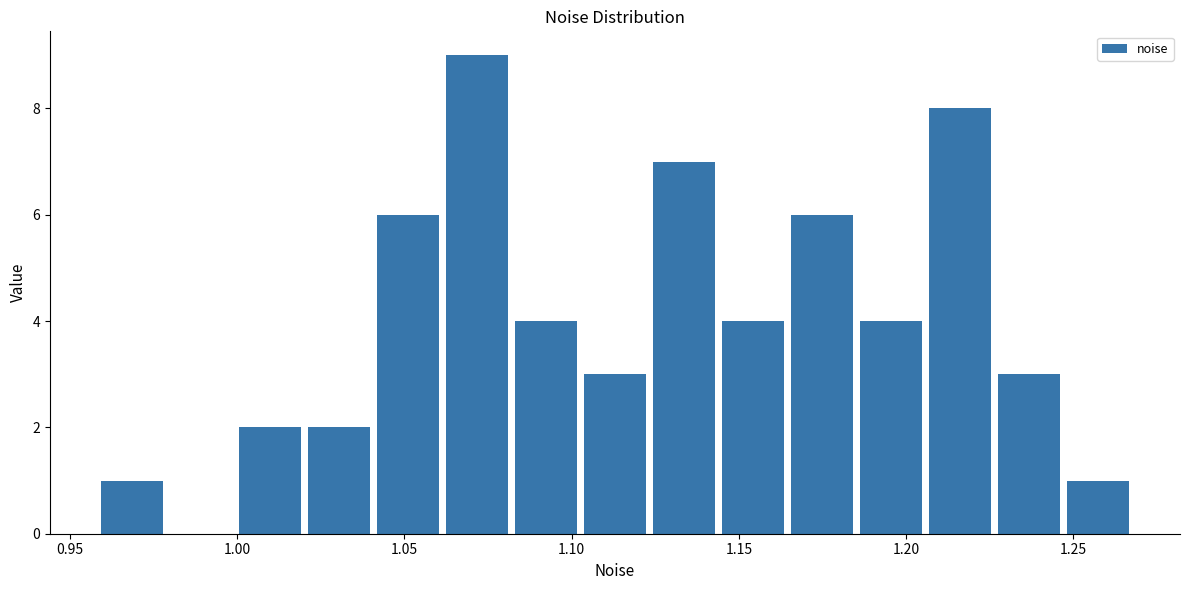

What is the height of the bar covering 1.125 to 1.145 on the x-axis? Neither the bar edges nor the heights are printed on the chart, so give them approximately, as read against the axes.

7